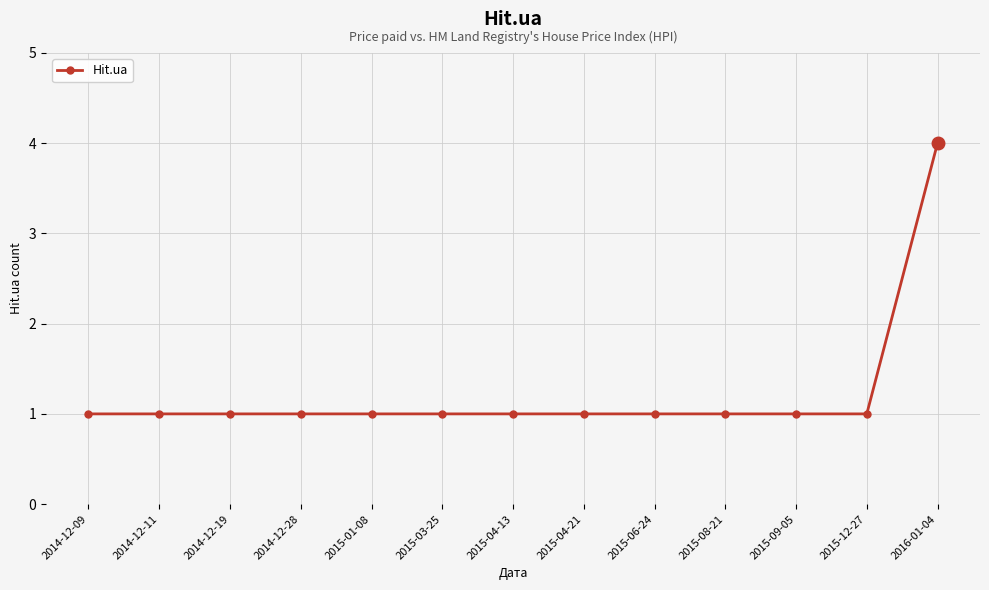

Between 2016-01-04 and 2014-12-11, which is larger?

2016-01-04